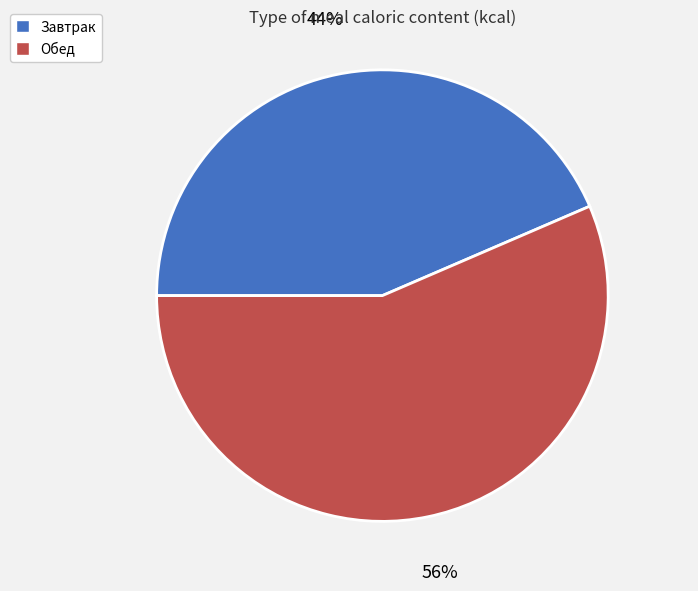

To the nearest percent, what is the average slice percentage?

50%